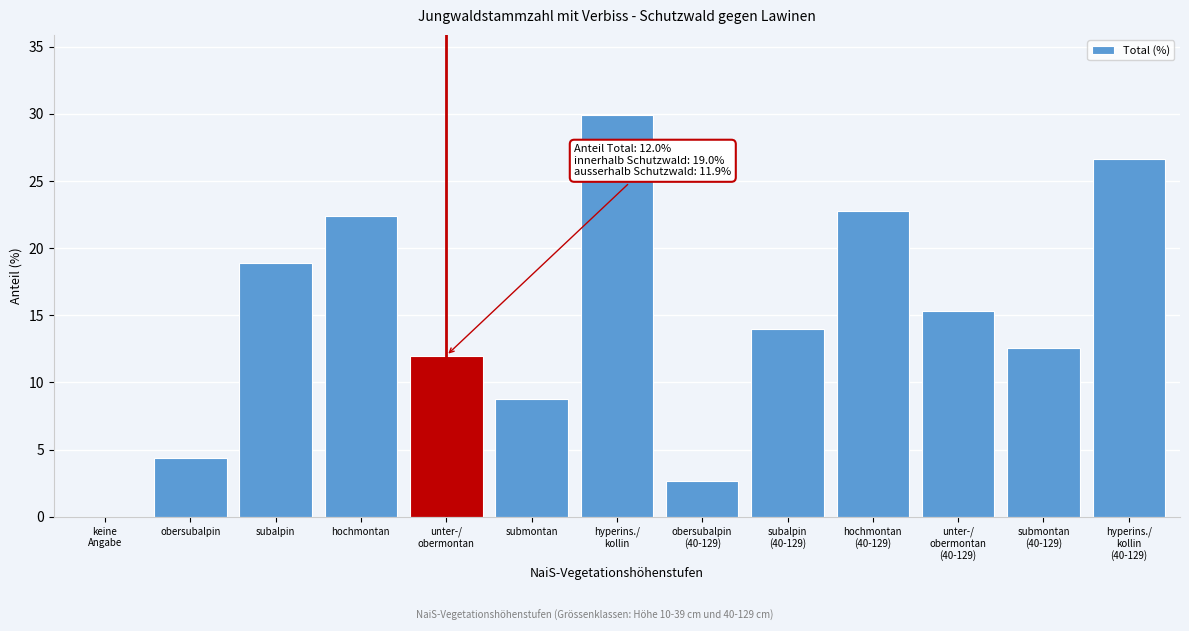

What is the greatest value displayed?

29.9